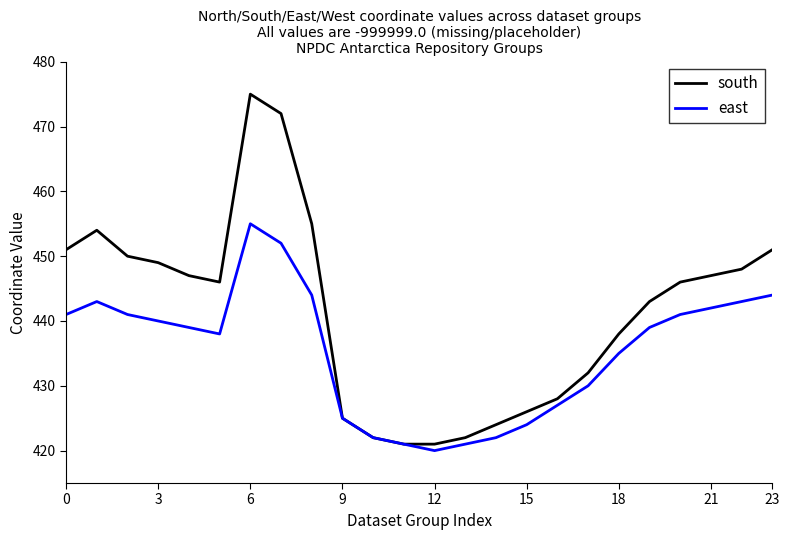

Reading left to right, extract all data points from this chart.

south: 451	454	450	449	447	446	475	472	455	425	422	421	421	422	424	426	428	432	438	443	446	447	448	451
east: 441	443	441	440	439	438	455	452	444	425	422	421	420	421	422	424	427	430	435	439	441	442	443	444